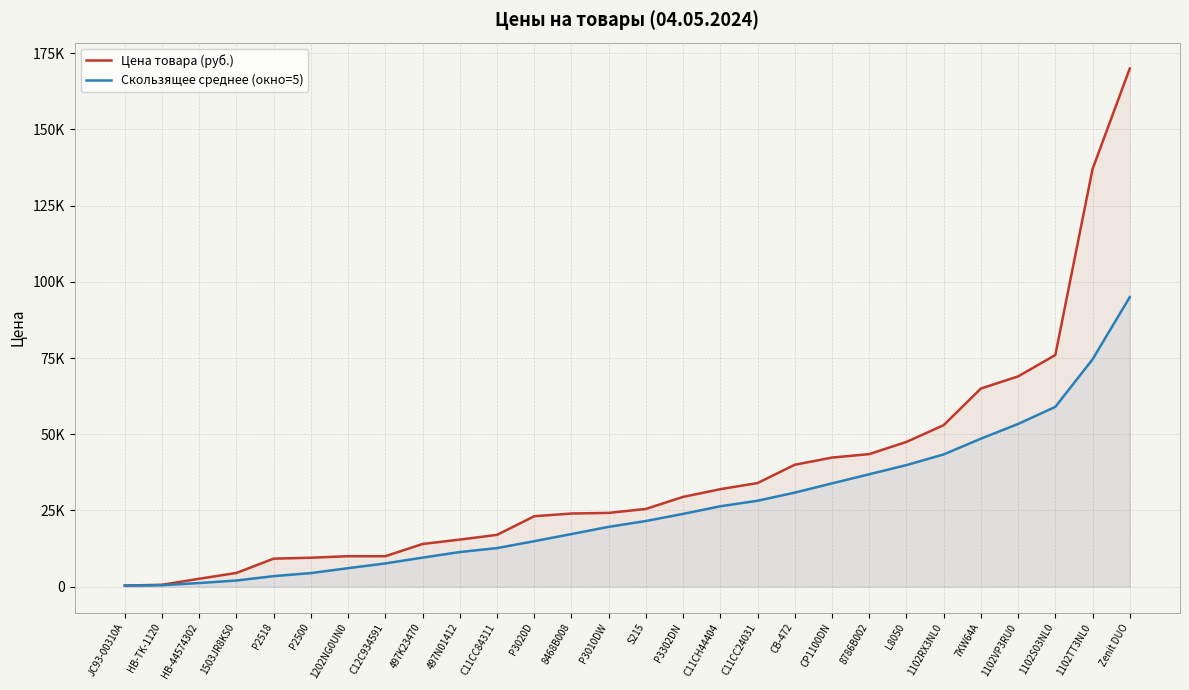

What is the spread (max minus min) of values at 1102S03NL0?

16998.3